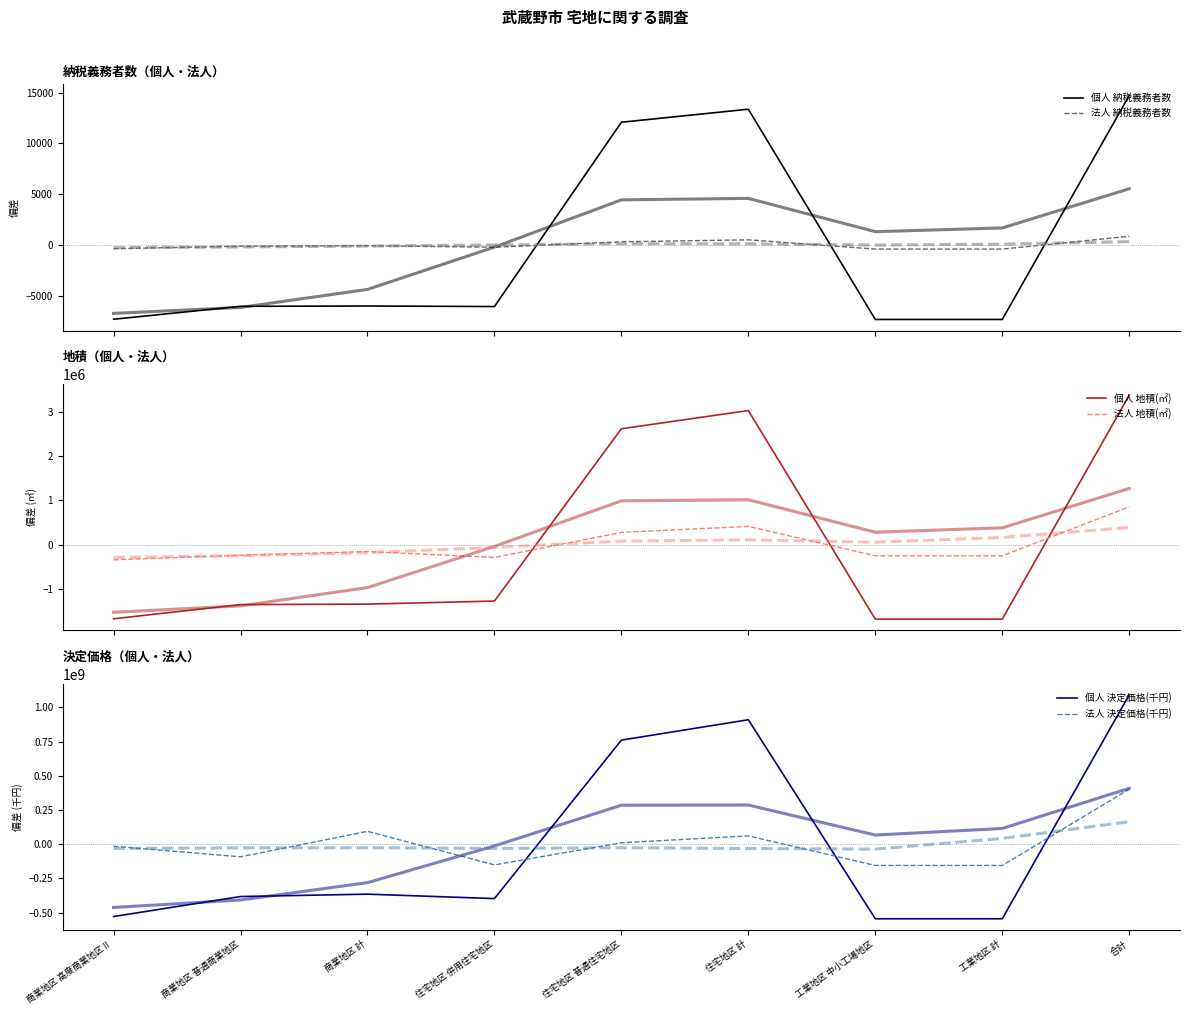

How many intersections are there between 個人 地積(㎡) and 個人 決定価格(千円)?

3